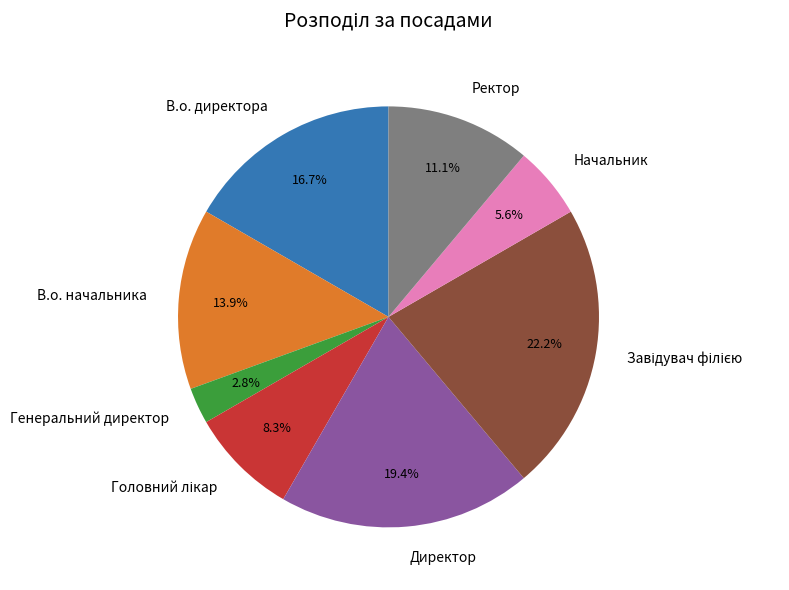

What is the smallest slice in the pie chart?

Генеральний директор